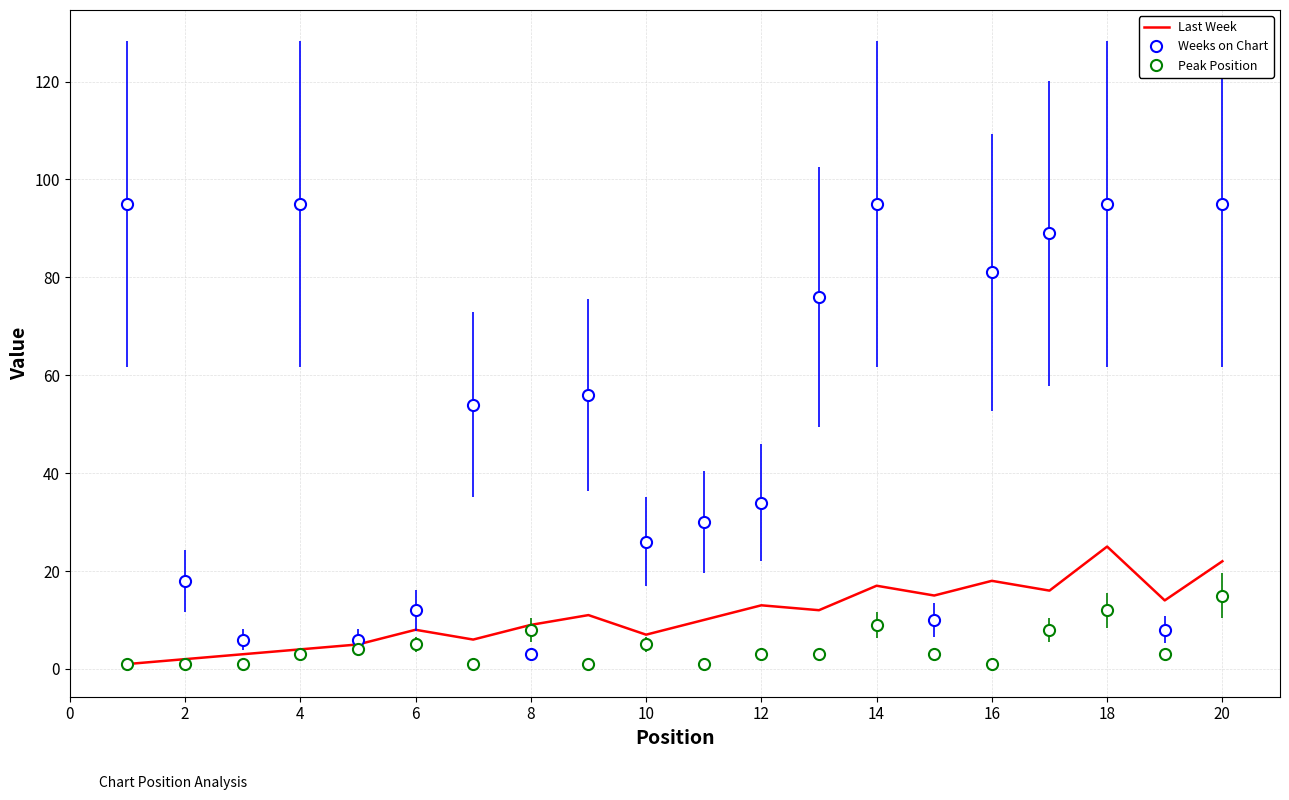

Which series has the largest total across all categories?

Weeks on Chart